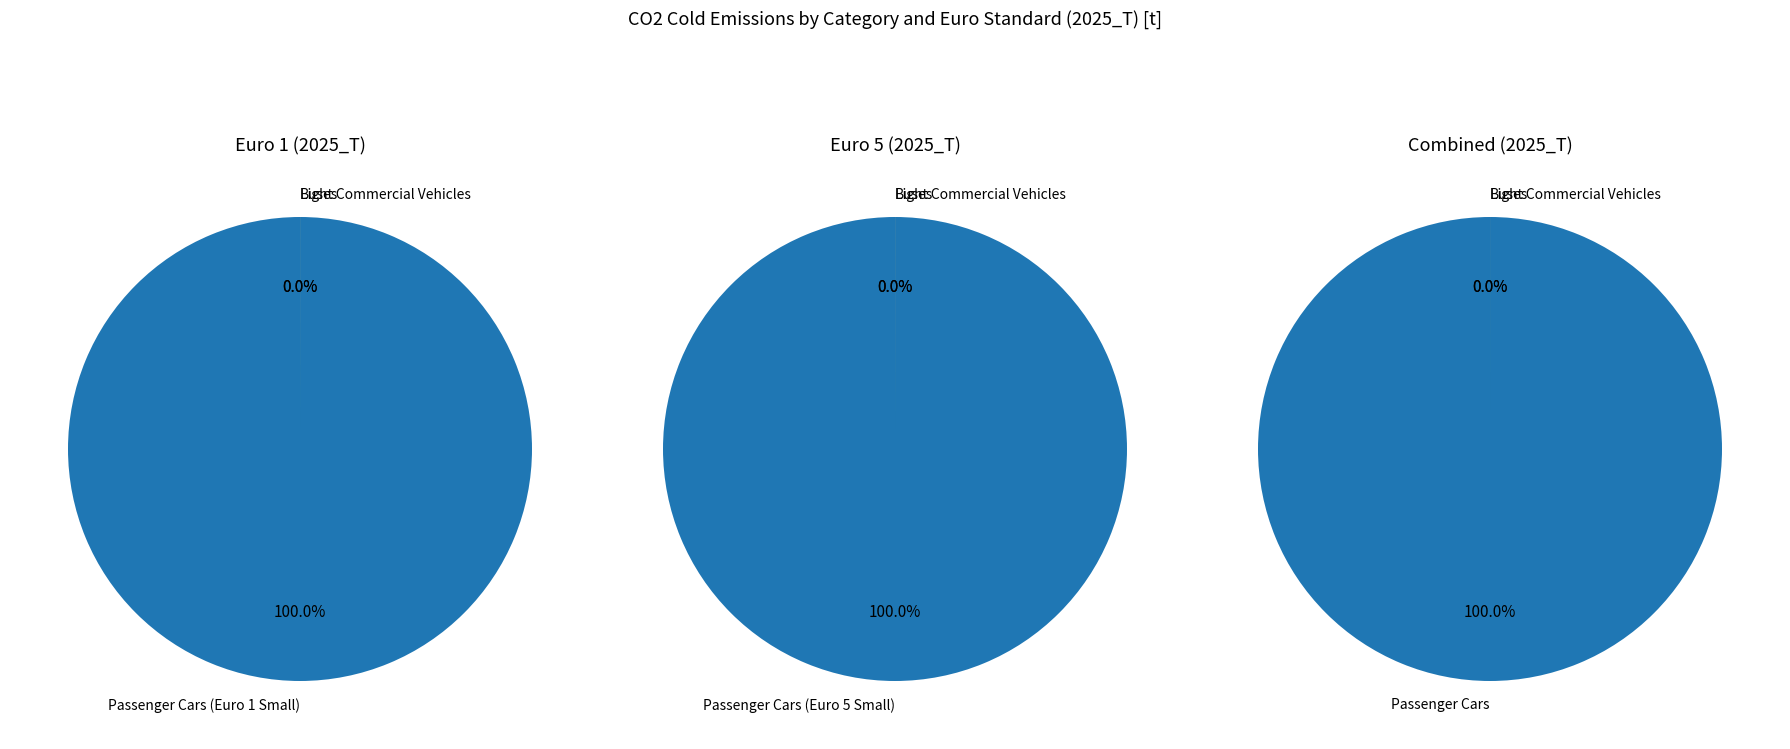

Which slice is the smallest?

Light Commercial Vehicles